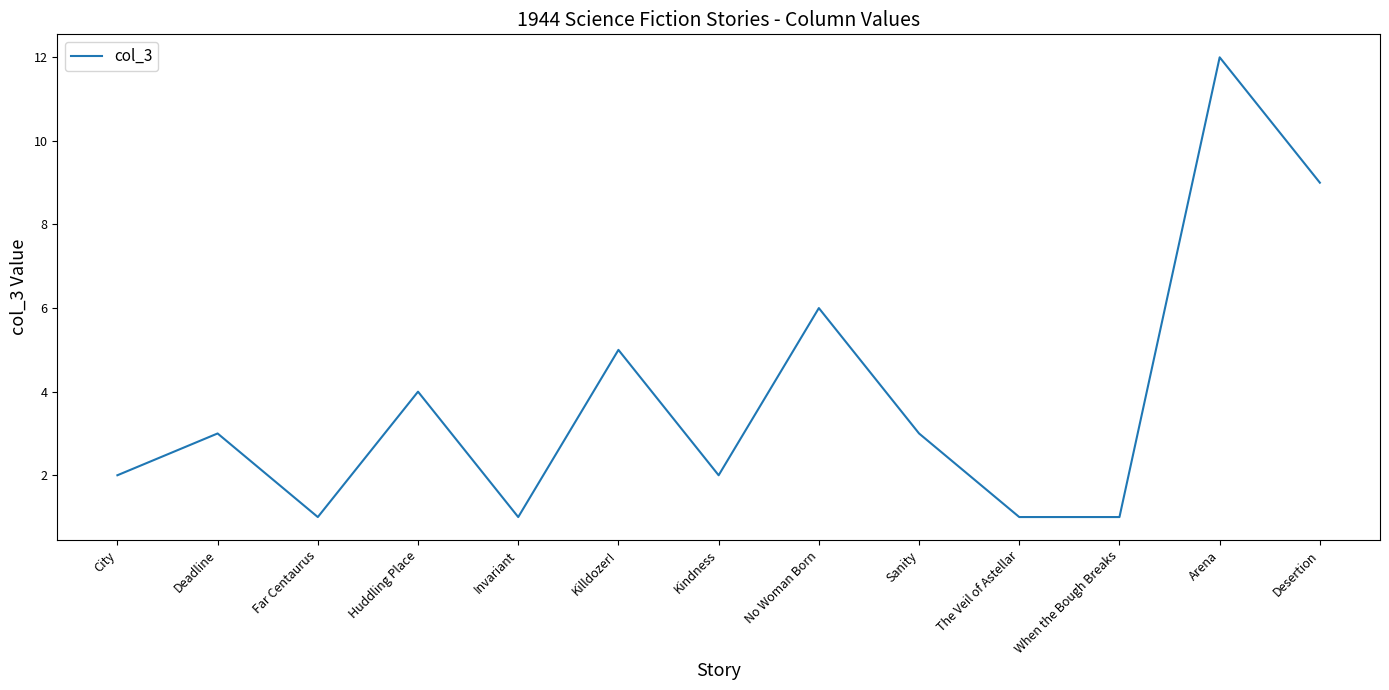

Reading left to right, list all the values displayed in this chart.

City=2	Deadline=3	Far Centaurus=1	Huddling Place=4	Invariant=1	Killdozer!=5	Kindness=2	No Woman Born=6	Sanity=3	The Veil of Astellar=1	When the Bough Breaks=1	Arena=12	Desertion=9